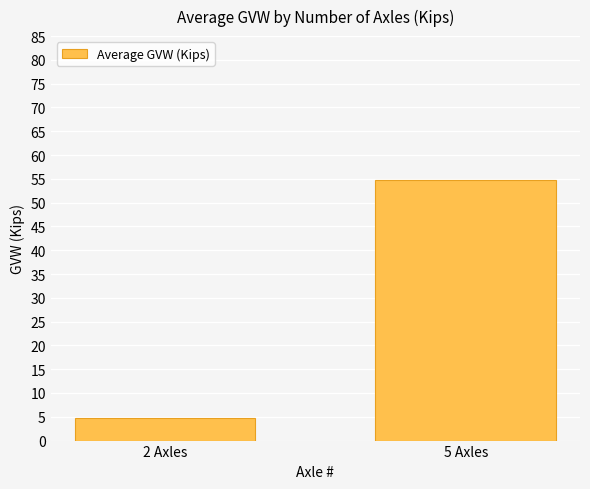

What is the smallest value displayed?

4.8